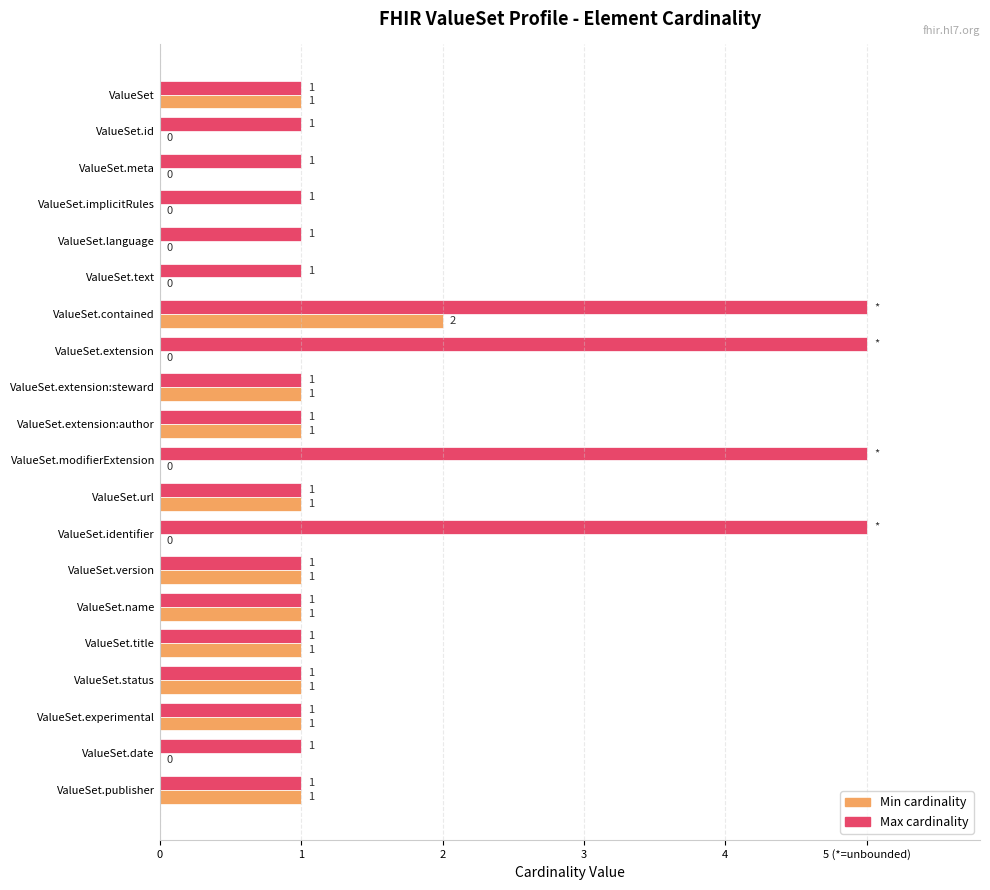

What are all the series names shown in the legend?

Min cardinality, Max cardinality